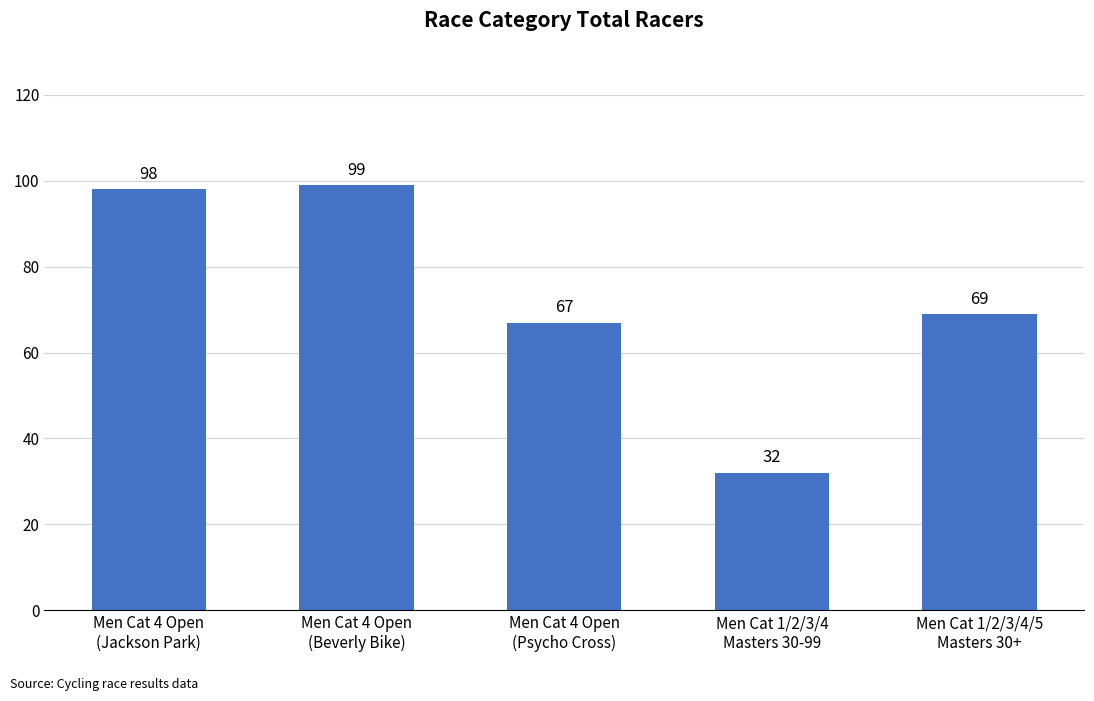

Reading right to left, extract all data points from this chart.

Men Cat 1/2/3/4/5
Masters 30+=69	Men Cat 1/2/3/4
Masters 30-99=32	Men Cat 4 Open
(Psycho Cross)=67	Men Cat 4 Open
(Beverly Bike)=99	Men Cat 4 Open
(Jackson Park)=98